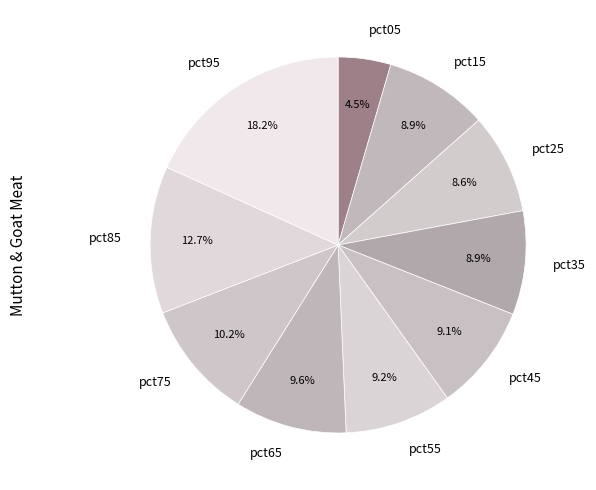

To the nearest percent, what is the difference between the pct95 and pct85 slice percentages?

6%